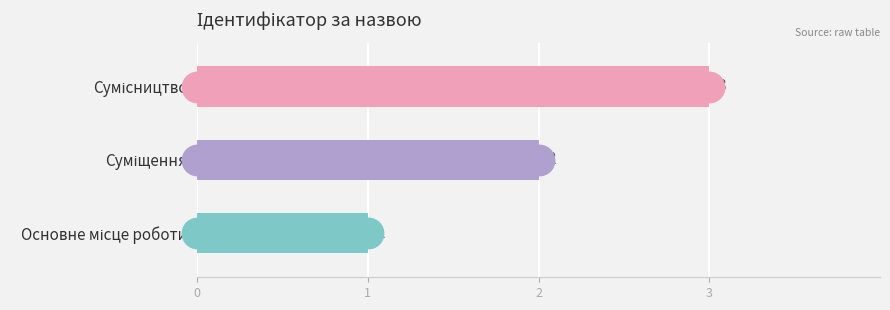

What is the change in value from Основне місце роботи to Суміщення?

+1